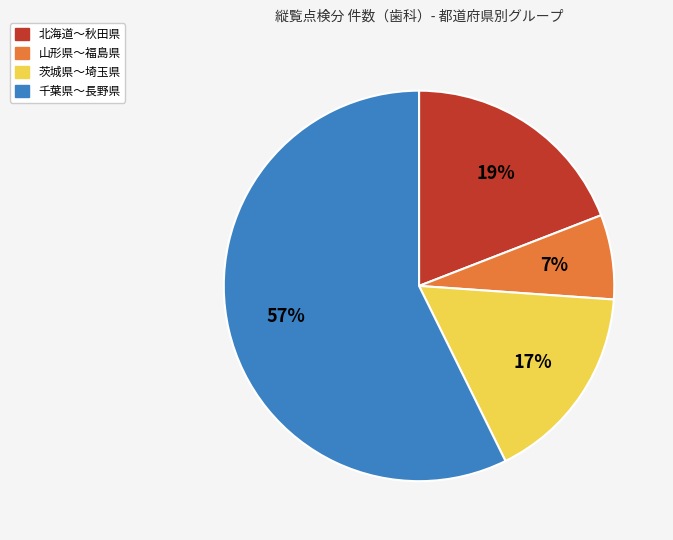

Does any single category account for the majority?

Yes